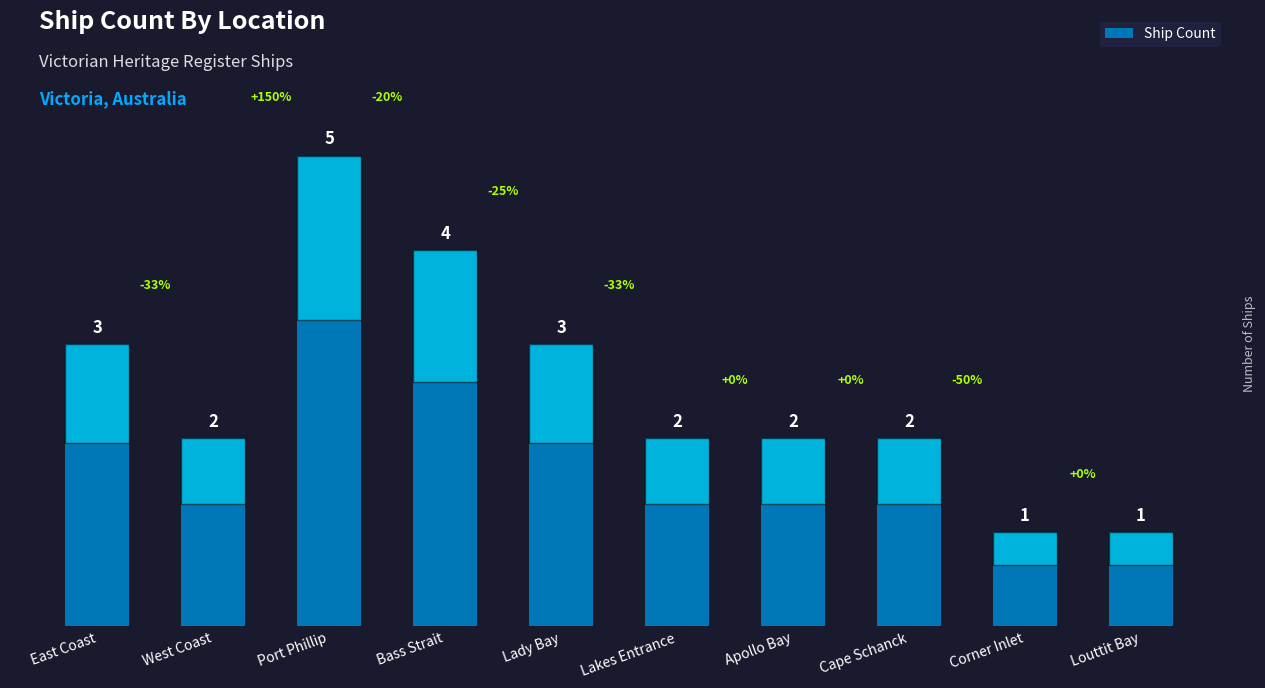

Count the values in the range 2 to 3.

6